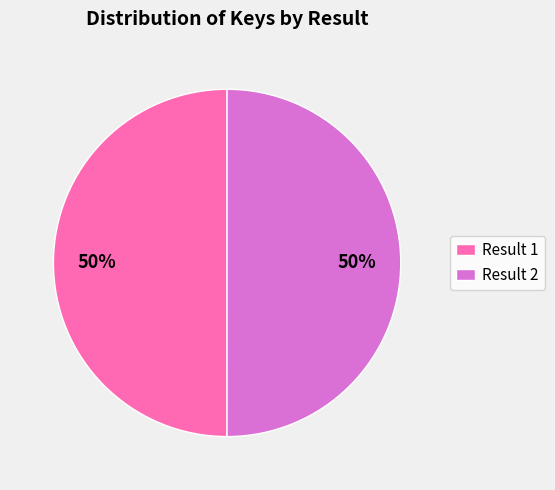

Count the number of slices in the pie.

2